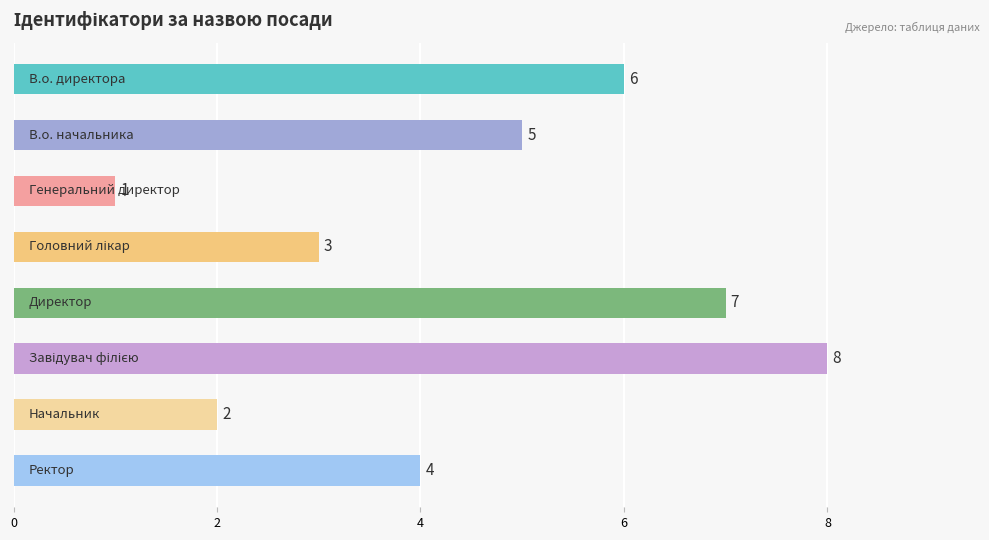

Count the values in the range 3 to 7.

5